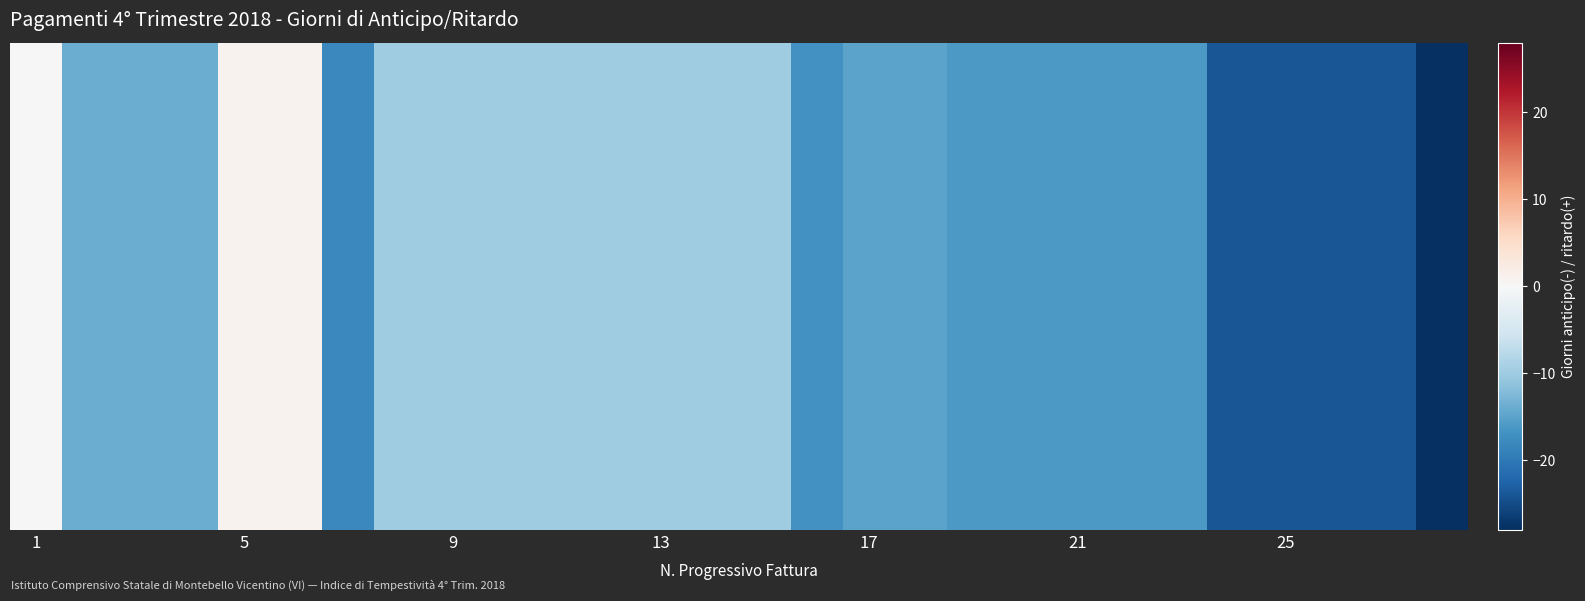

The value at 20 is -23. True or false?

False